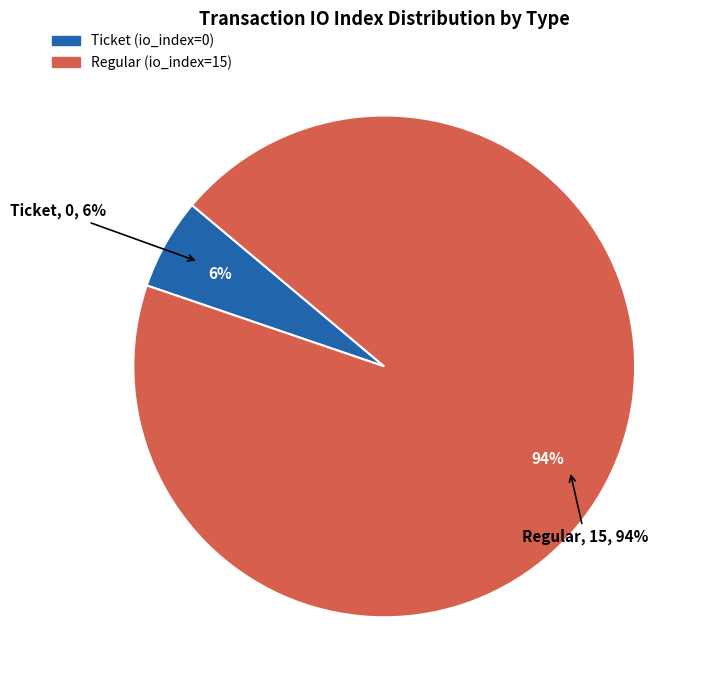

Is the sum of Regular (io_index=15) and Ticket (io_index=0) greater than half?

Yes